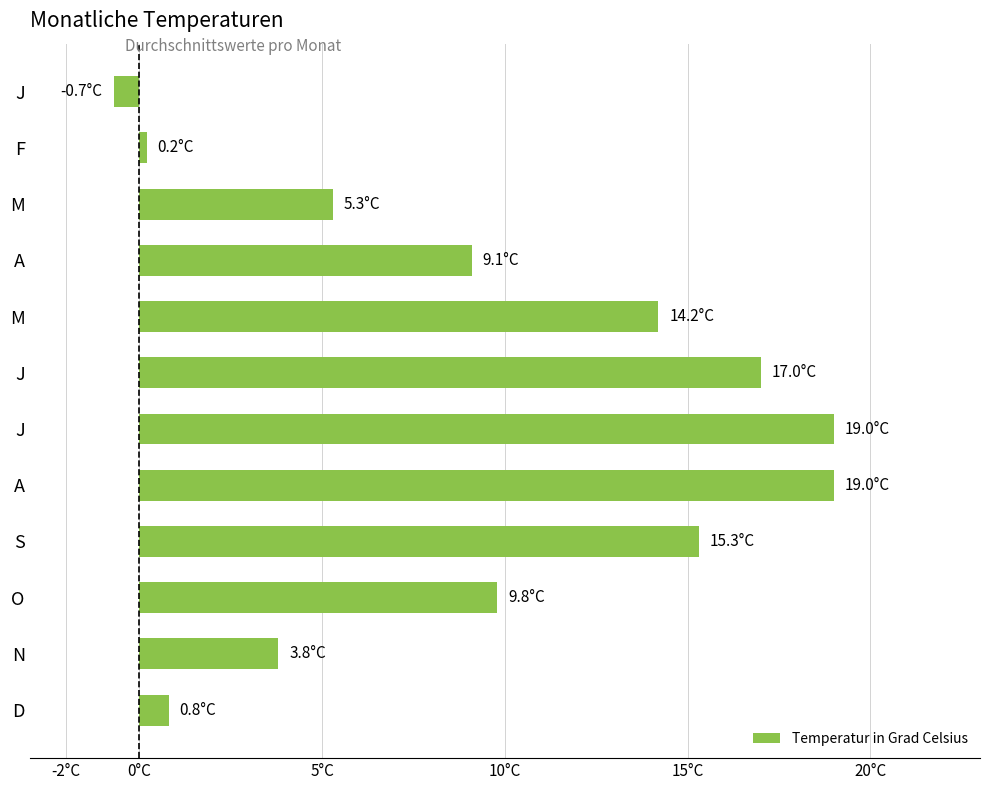

Does the chart contain any negative values?

Yes